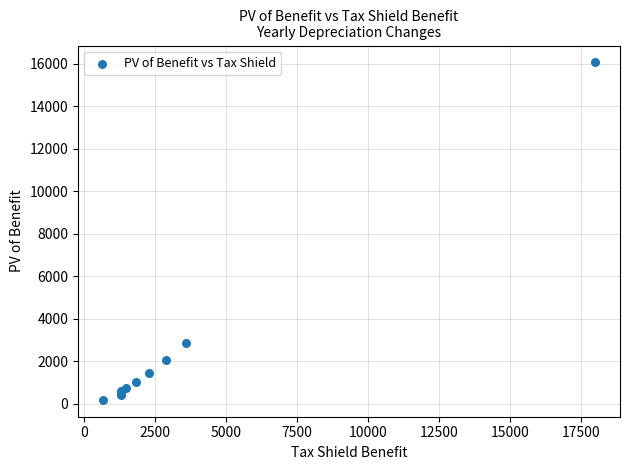

What Y value in the scatter plot is closest to 8129?

2869.9